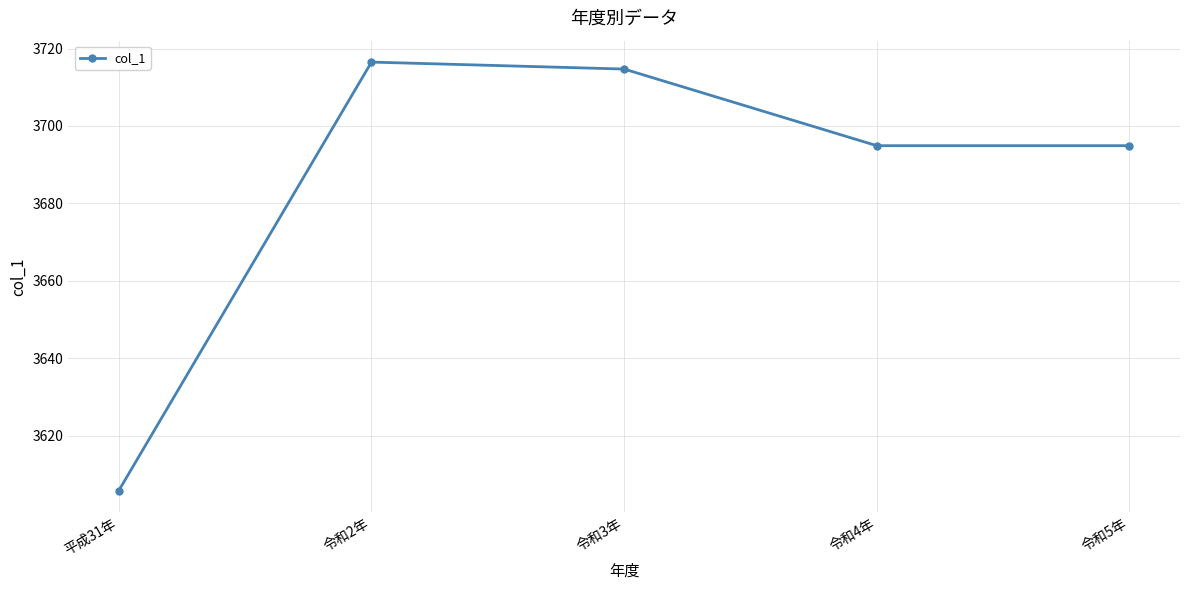

True or false: the data has more than 0 interior local peaks.

True